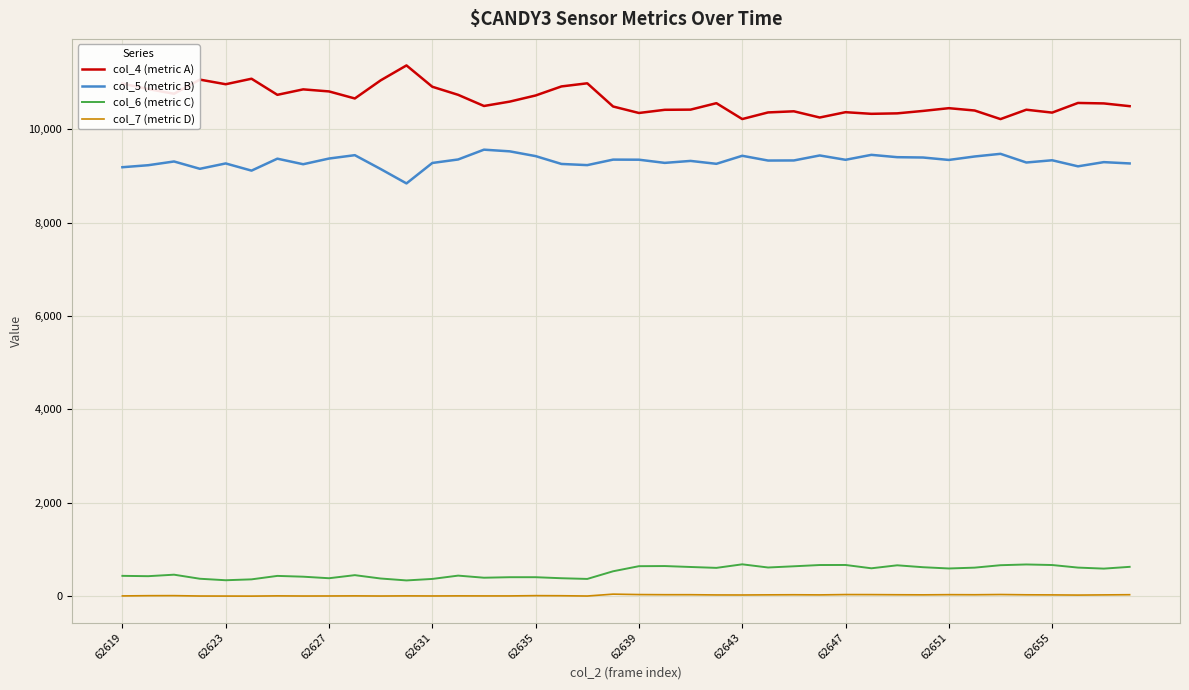

What are all the series names shown in the legend?

col_4 (metric A), col_5 (metric B), col_6 (metric C), col_7 (metric D)